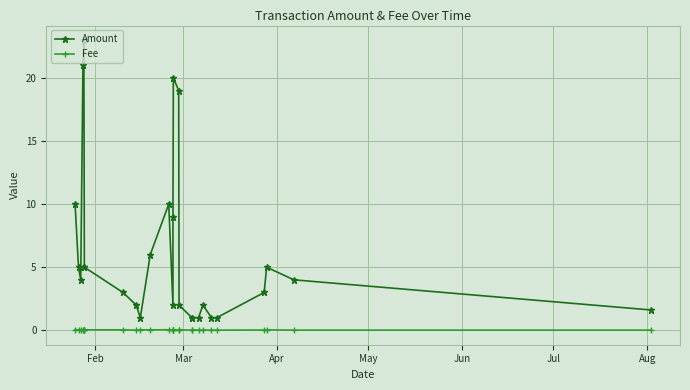

In Amount, how many points are higher than both neighbors (excluding endpoints)?

5